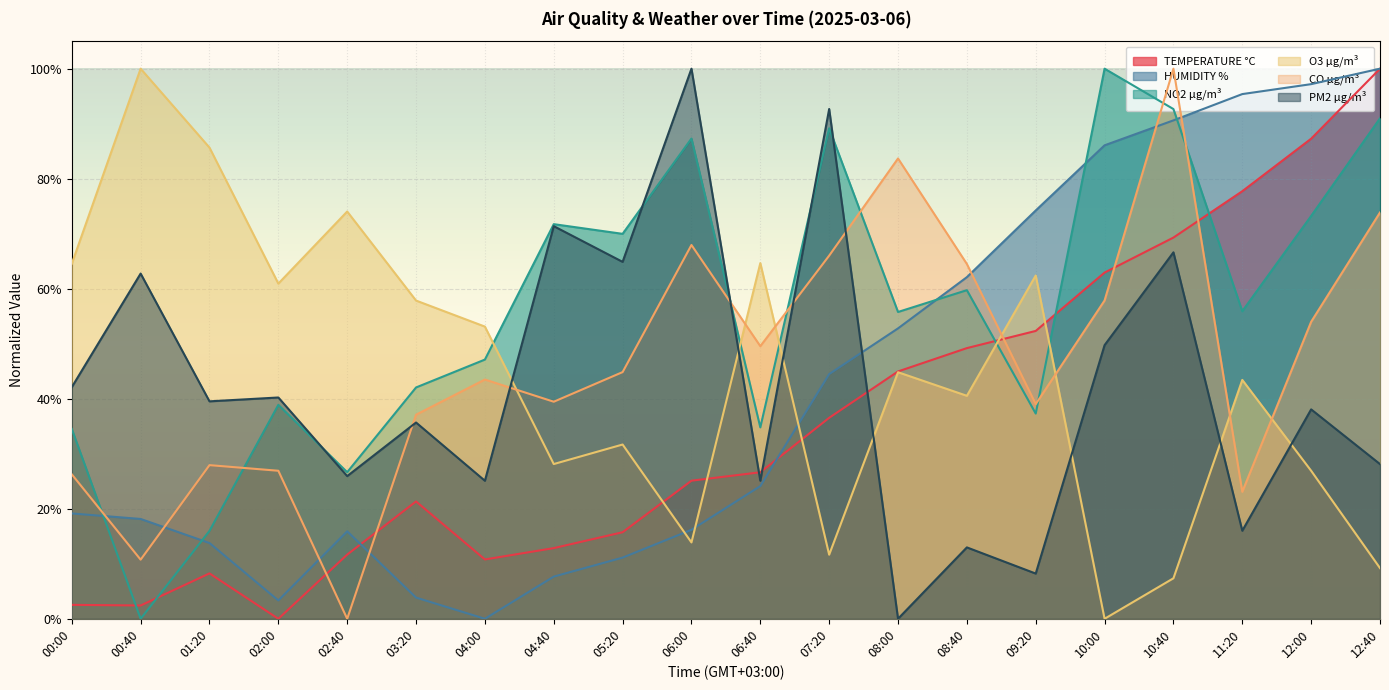

What is the value of the CO µg/m³ point at the 2nd from the left?

0.1